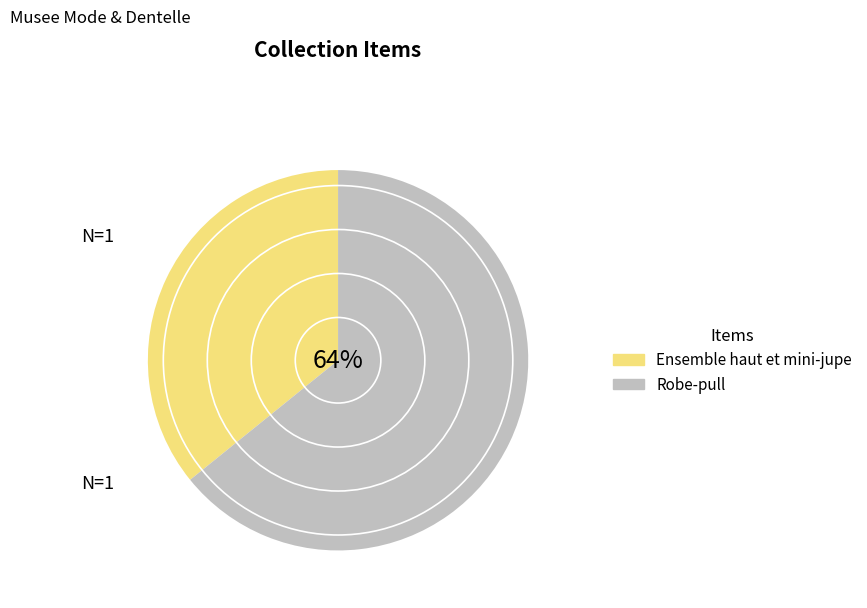

To the nearest percent, what percentage of the pie is Ensemble haut et mini-jupe?

36%